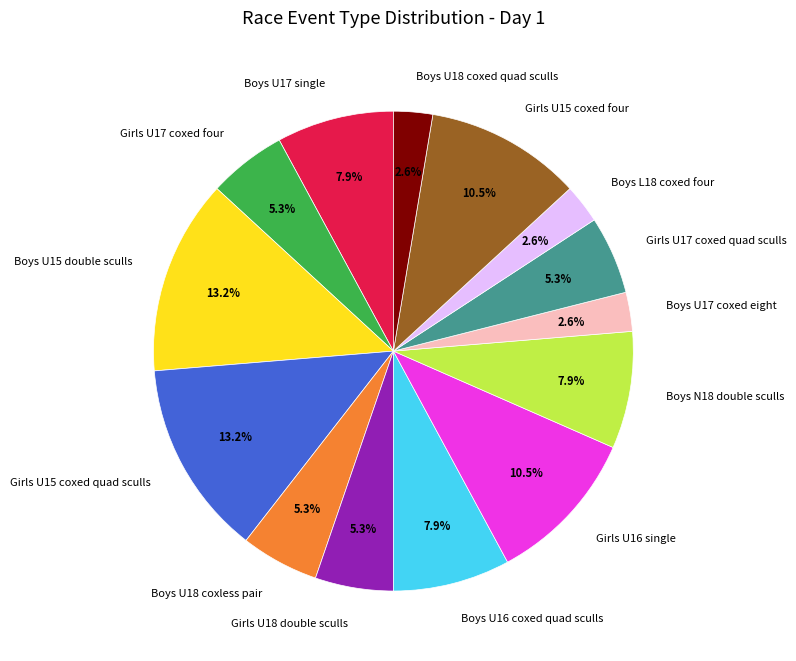

How much of the chart is everything except Girls U15 coxed quad sculls?

86.8%